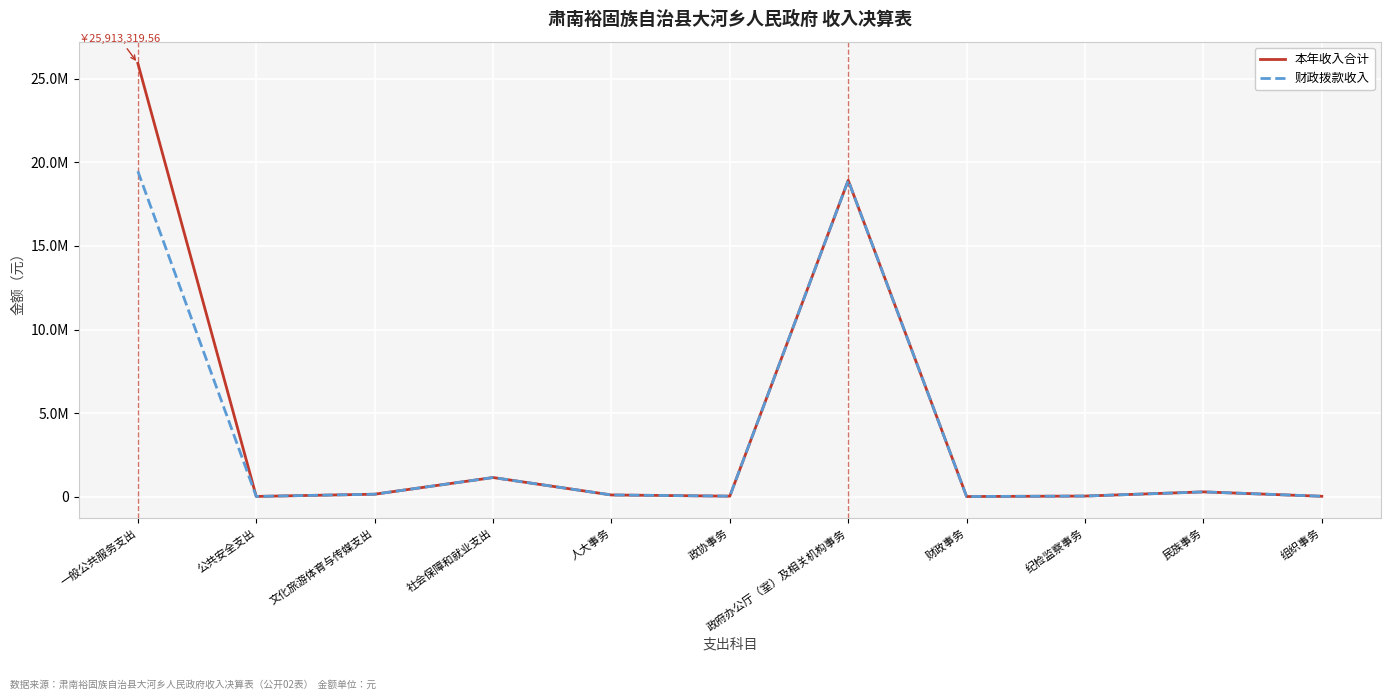

Is the value of 财政拨款收入 at 组织事务 greater than the value of 本年收入合计 at 财政事务?

Yes